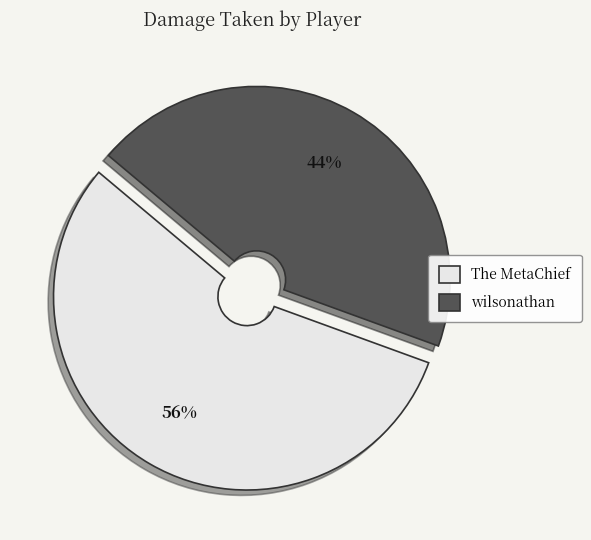

What percentage is the The MetaChief slice, to the nearest percent?

56%